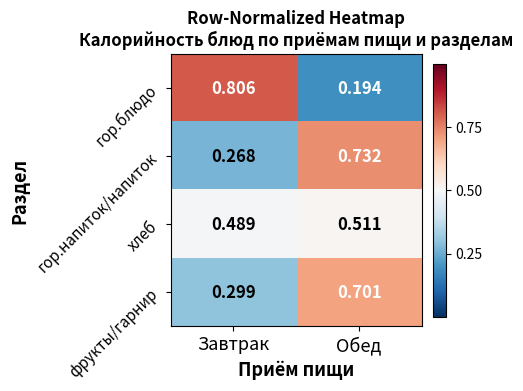

Which label corresponds to the smallest value in the chart?

Обед